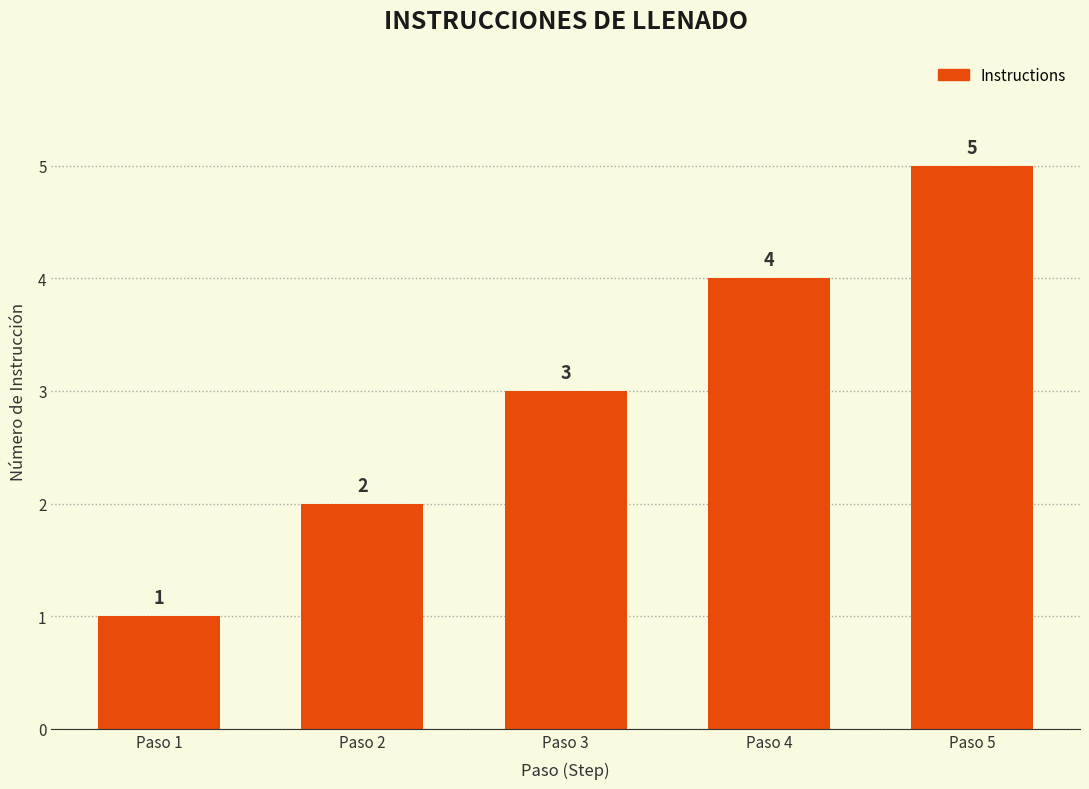

What is the difference between the maximum and minimum values?

4